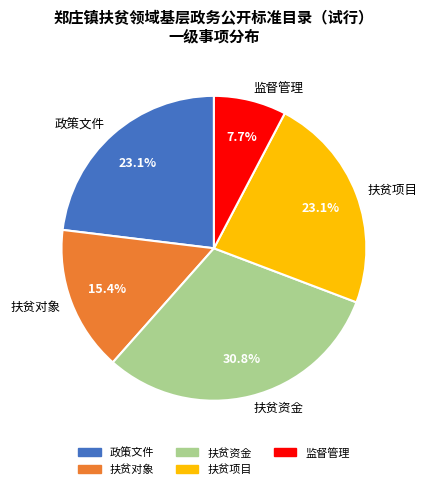

To the nearest percent, what is the combined percentage of 扶贫项目 and 扶贫资金?

54%